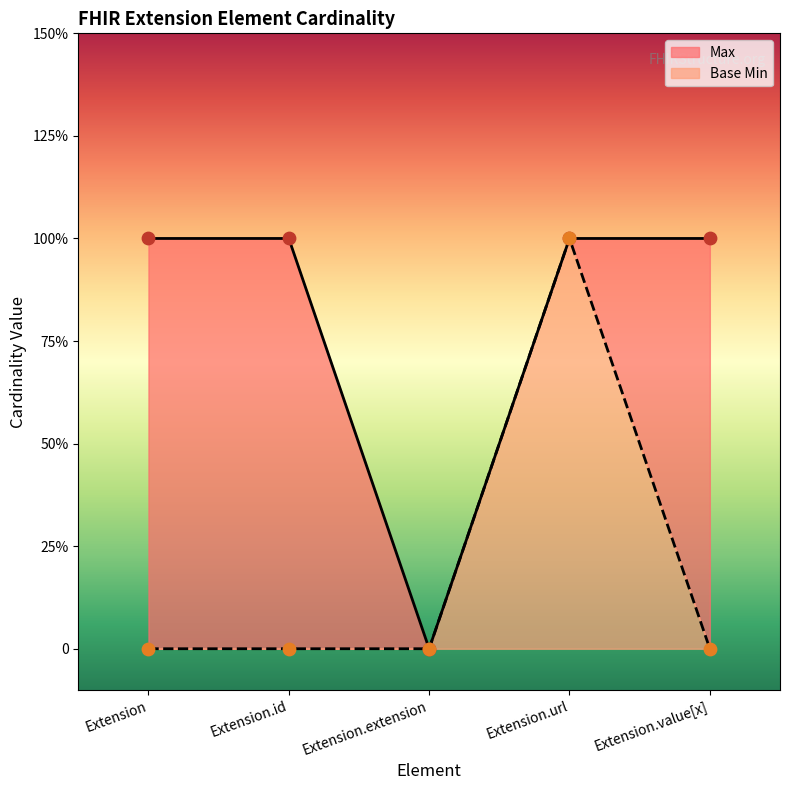

Which series has the widest spread of Y values?

Max